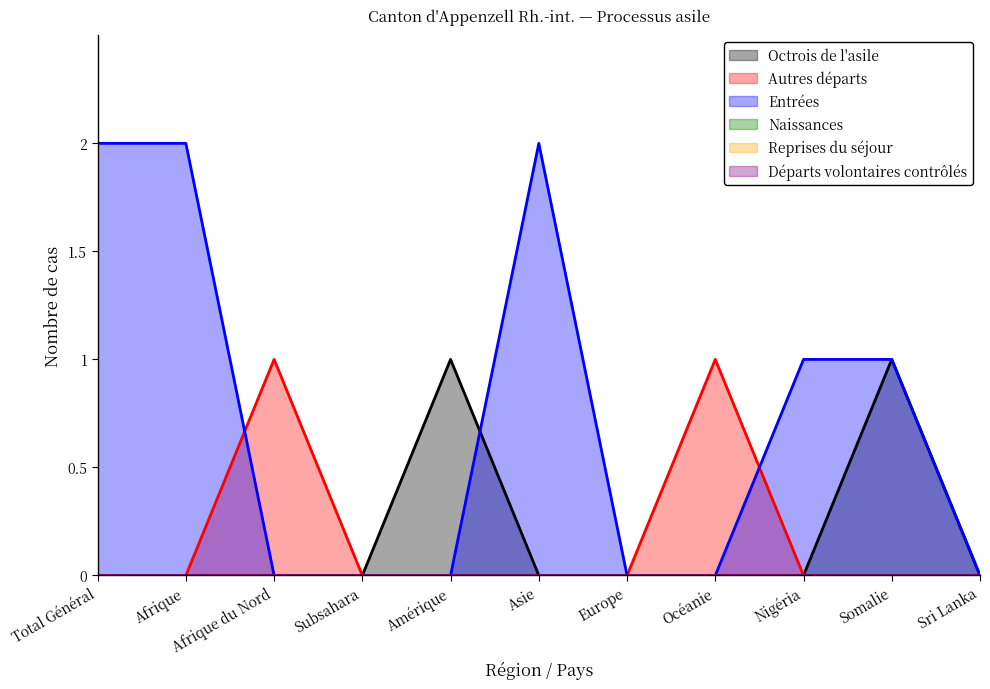

At Total Général, list the series in order from largest to smallest.

Entrées, Octrois de l'asile, Autres départs